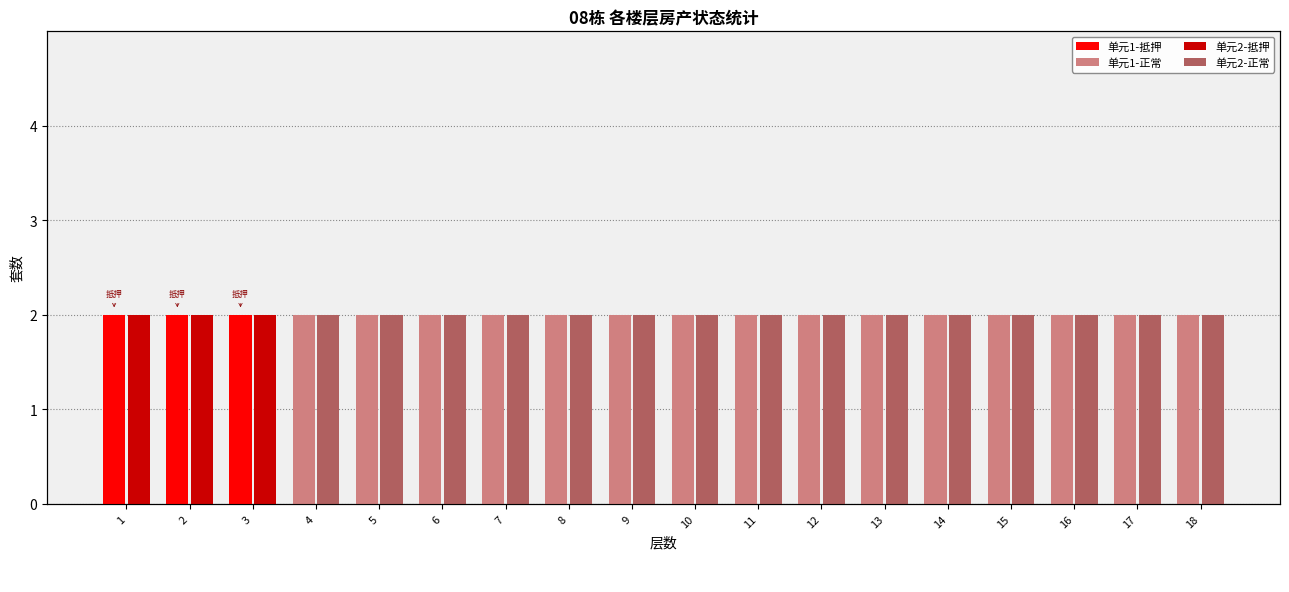

Reading left to right, what are all the values shown in this chart?

单元1-抵押: 1=2	2=2	3=2	4=0	5=0	6=0	7=0	8=0	9=0	10=0	11=0	12=0	13=0	14=0	15=0	16=0	17=0	18=0
单元1-正常: 1=0	2=0	3=0	4=2	5=2	6=2	7=2	8=2	9=2	10=2	11=2	12=2	13=2	14=2	15=2	16=2	17=2	18=2
单元2-抵押: 1=2	2=2	3=2	4=0	5=0	6=0	7=0	8=0	9=0	10=0	11=0	12=0	13=0	14=0	15=0	16=0	17=0	18=0
单元2-正常: 1=0	2=0	3=0	4=2	5=2	6=2	7=2	8=2	9=2	10=2	11=2	12=2	13=2	14=2	15=2	16=2	17=2	18=2